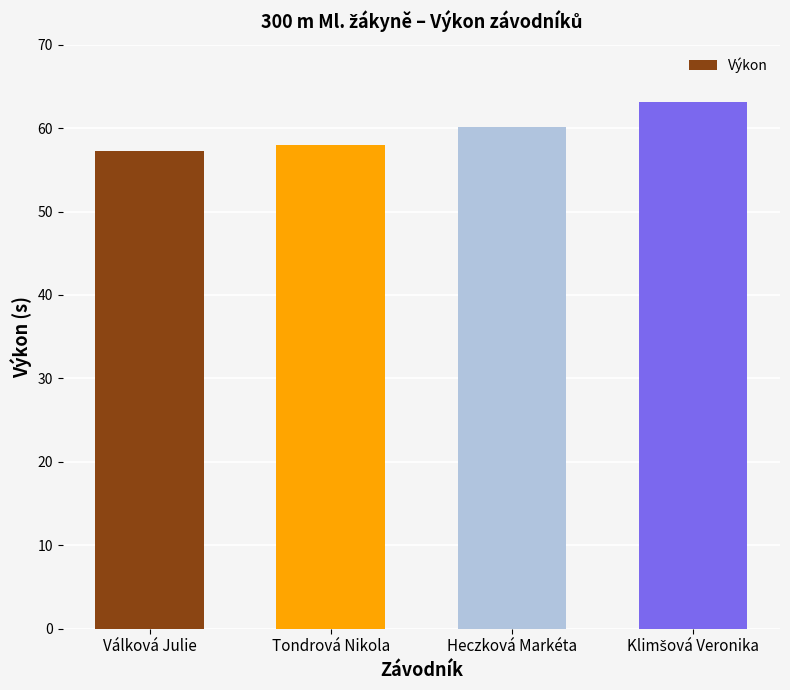

What is the value of the 4th bar from the left?

63.1